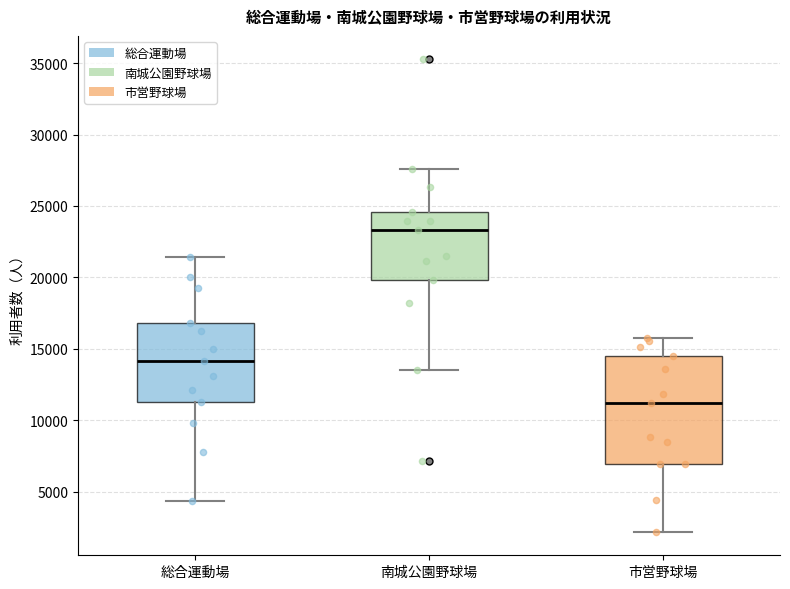

Which box's median line is the lowest?

市営野球場